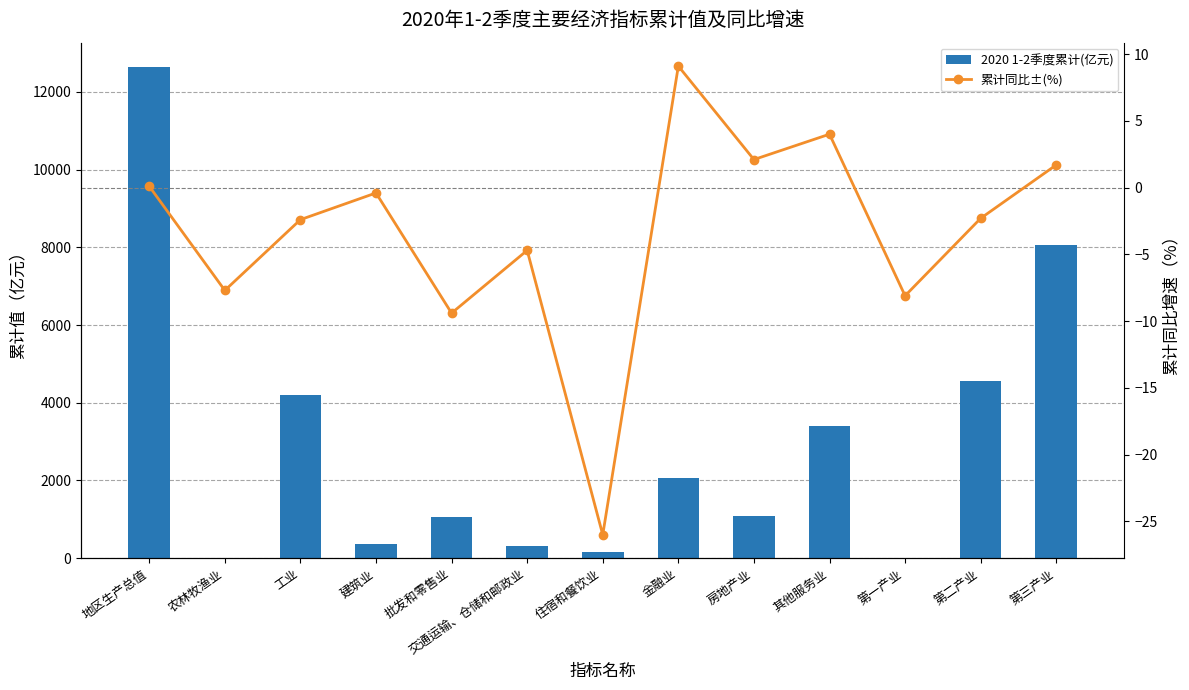

Reading right to left, extract all data points from this chart.

2020 1-2季度累计(亿元): 8068.6	4553.6	12.1	3391.3	1096.5	2052.2	149.2	308.9	1058.6	378.3	4186.8	12.5	12634.3
累计同比±(%): 1.7	-2.3	-8.1	4.0	2.1	9.1	-26.0	-4.7	-9.4	-0.4	-2.4	-7.7	0.1